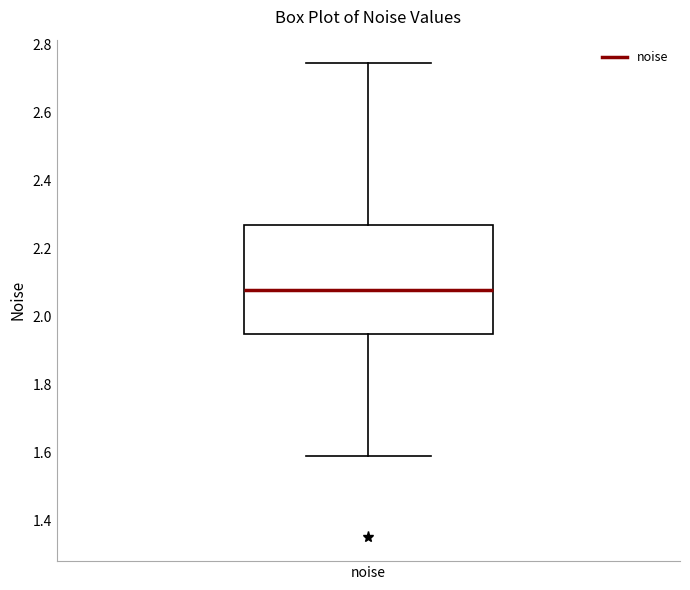

Read this box plot against the y-axis: the position of the median line, the range covered by the box, and the ends of both whiskers. The values are not printed on the chart, so give them approximately, as read against the axis.

median 2.08, box 1.94 to 2.26, whiskers 1.58 to 2.74